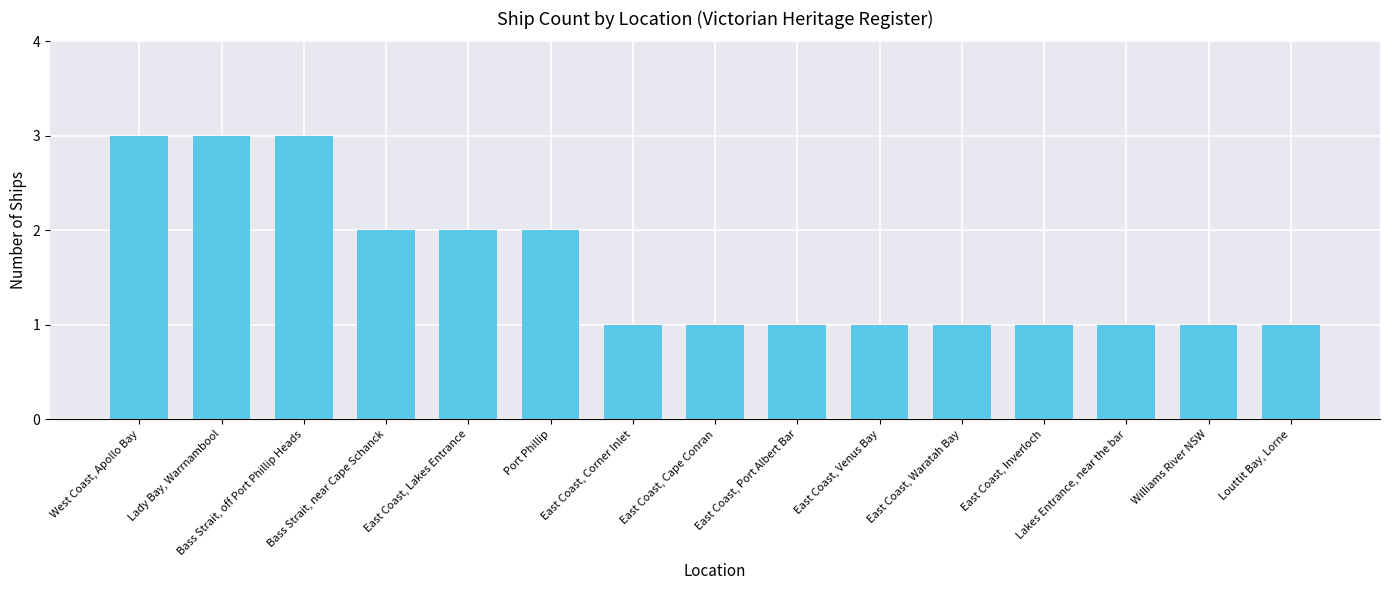

Reading right to left, transcribe all the data shown in this chart.

Louttit Bay, Lorne=1	Williams River NSW=1	Lakes Entrance, near the bar=1	East Coast, Inverloch=1	East Coast, Waratah Bay=1	East Coast, Venus Bay=1	East Coast, Port Albert Bar=1	East Coast, Cape Conran=1	East Coast, Corner Inlet=1	Port Phillip=2	East Coast, Lakes Entrance=2	Bass Strait, near Cape Schanck=2	Bass Strait, off Port Phillip Heads=3	Lady Bay, Warrnambool=3	West Coast, Apollo Bay=3